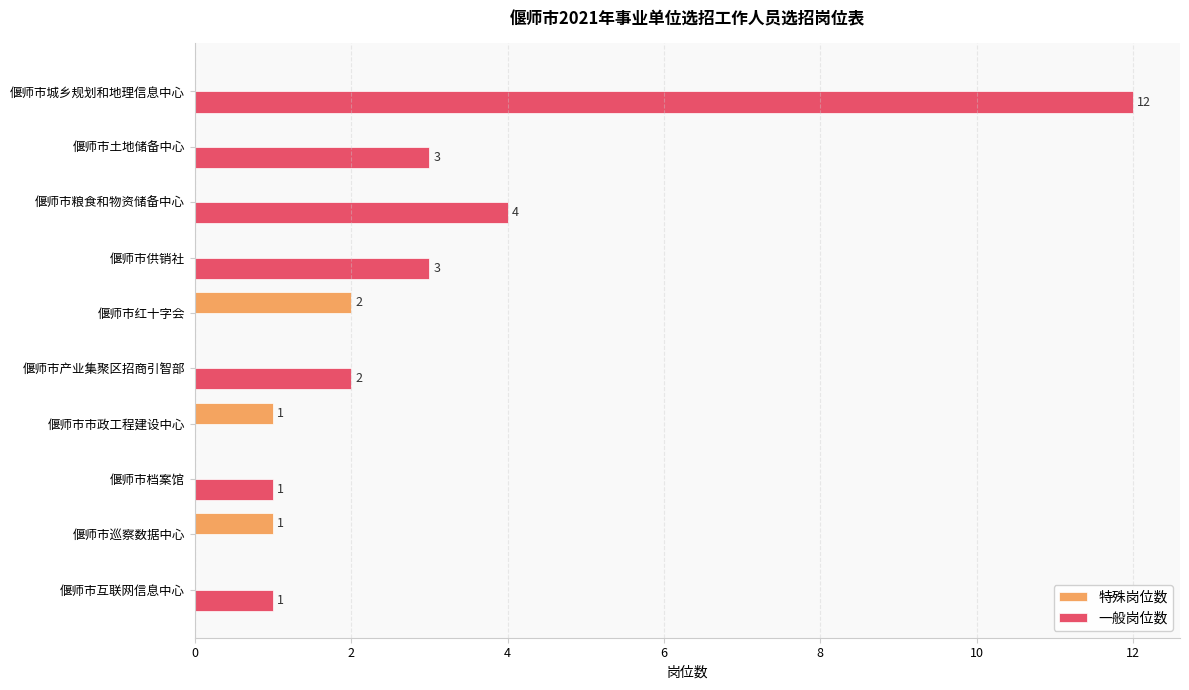

Count the 特殊岗位数 values in the range 0 to 1.

9